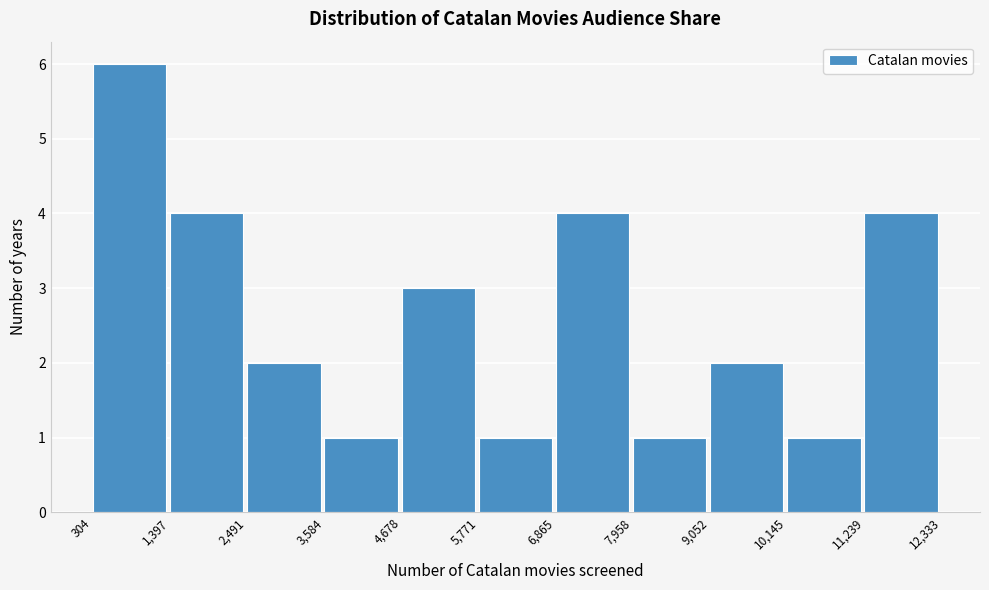

Reading left to right, list every bar in this chart as the range it spans on the x-axis followed by its height. The values are not printed on the chart, so give them approximately, as read against the axis.

304 to 1,397: 6
1,397 to 2,491: 4
2,491 to 3,584: 2
3,584 to 4,678: 1
4,678 to 5,771: 3
5,771 to 6,865: 1
6,865 to 7,958: 4
7,958 to 9,052: 1
9,052 to 10,145: 2
10,145 to 11,239: 1
11,239 to 12,333: 4